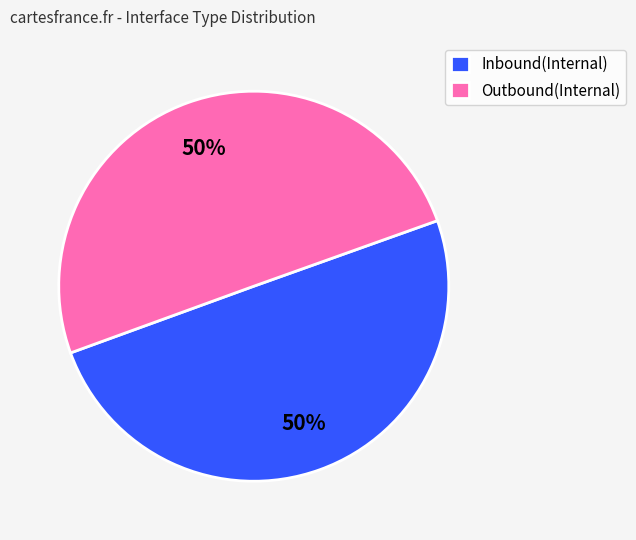

The Outbound(Internal) slice represents 50% of the pie. True or false?

True